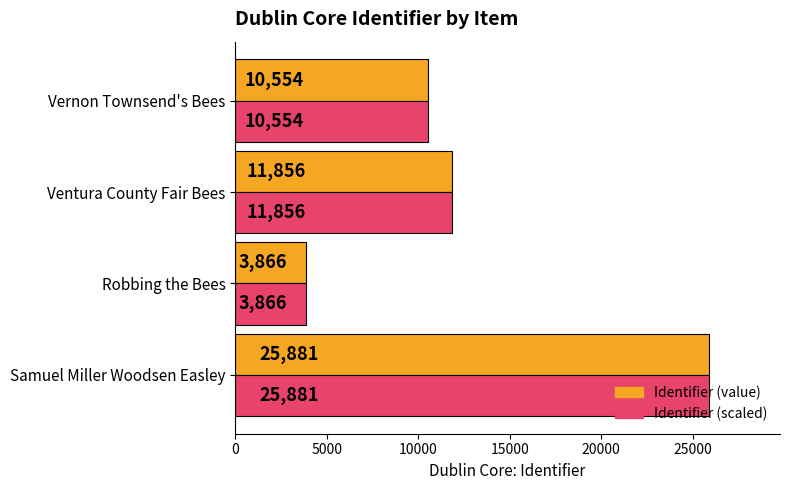

True or false: Identifier (value) has a value of 3866 at Robbing the Bees.

True